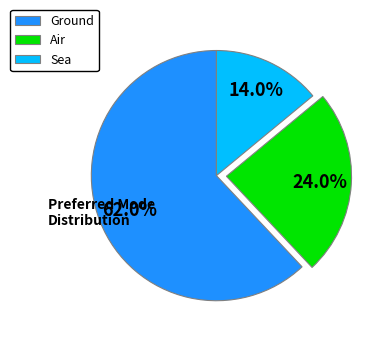

What is the ratio of the value at Air to the value at Sea?

1.7